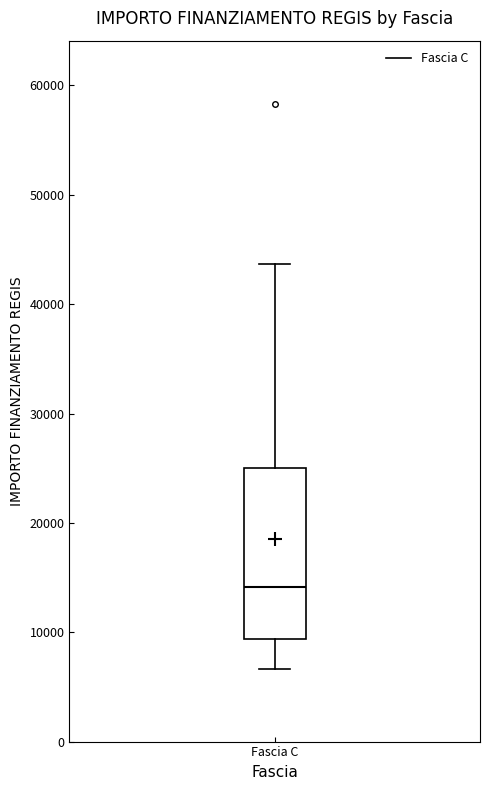

Transcribe this box plot: give where the median line is, the range the box spans, and where the two whiskers end, as read against the y-axis. The values are not printed on the chart, so give them approximately, as read against the axis.

median 14000, box 9000 to 25000, whiskers 7000 to 44000